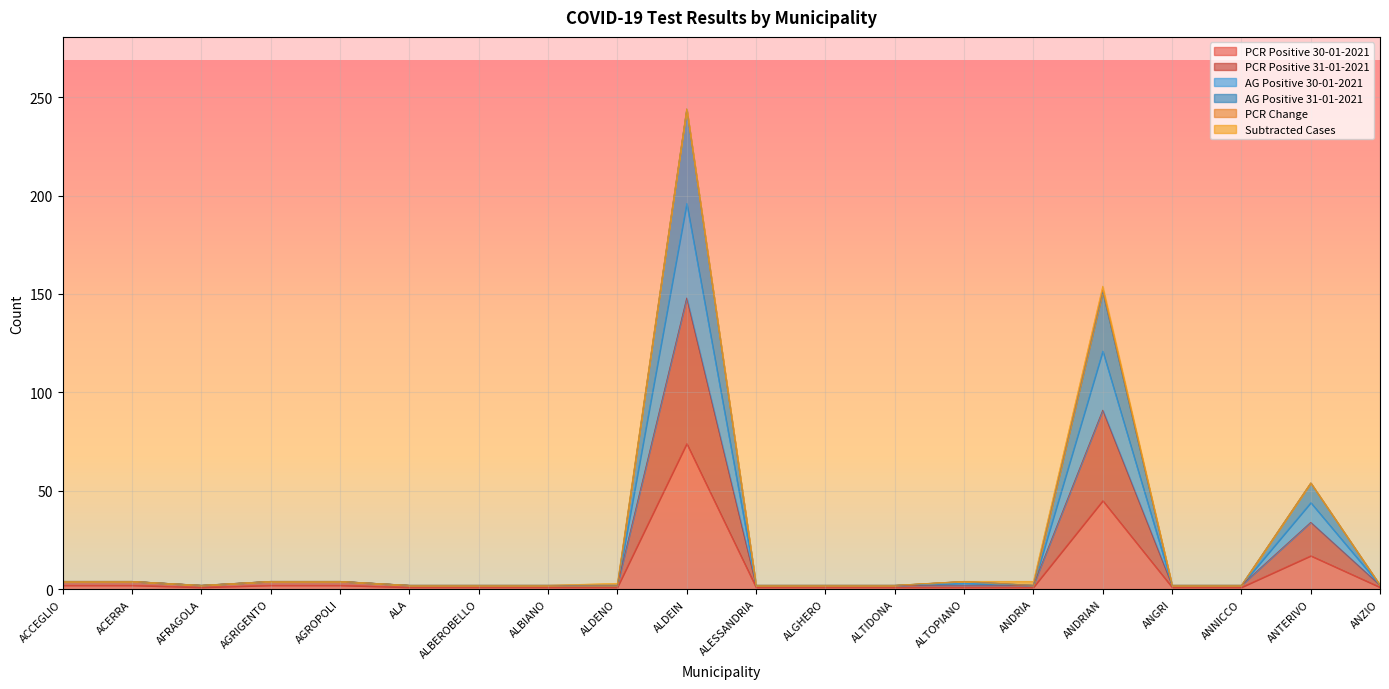

True or false: PCR Positive 31-01-2021 and AG Positive 31-01-2021 cross at least once.

False